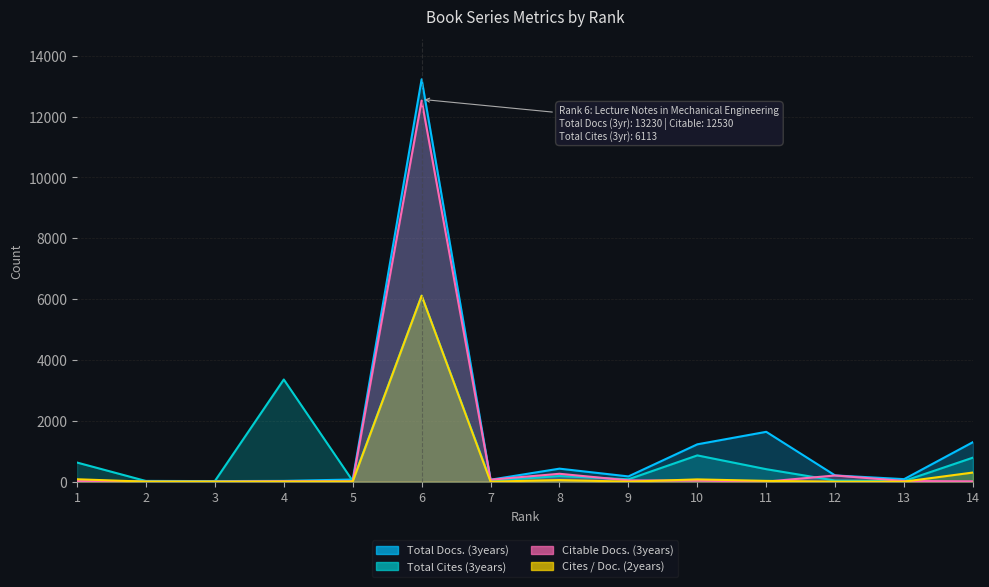

What is the sum of the Total Cites (3years) values at 9 and 14?

867